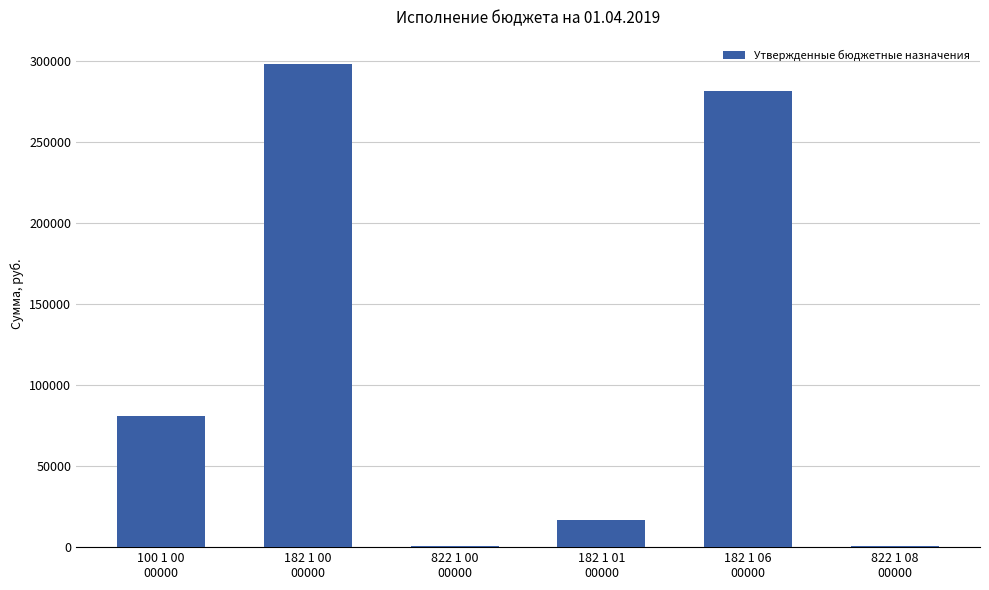

What is the label of the 6th bar from the right?

100 1 00
00000